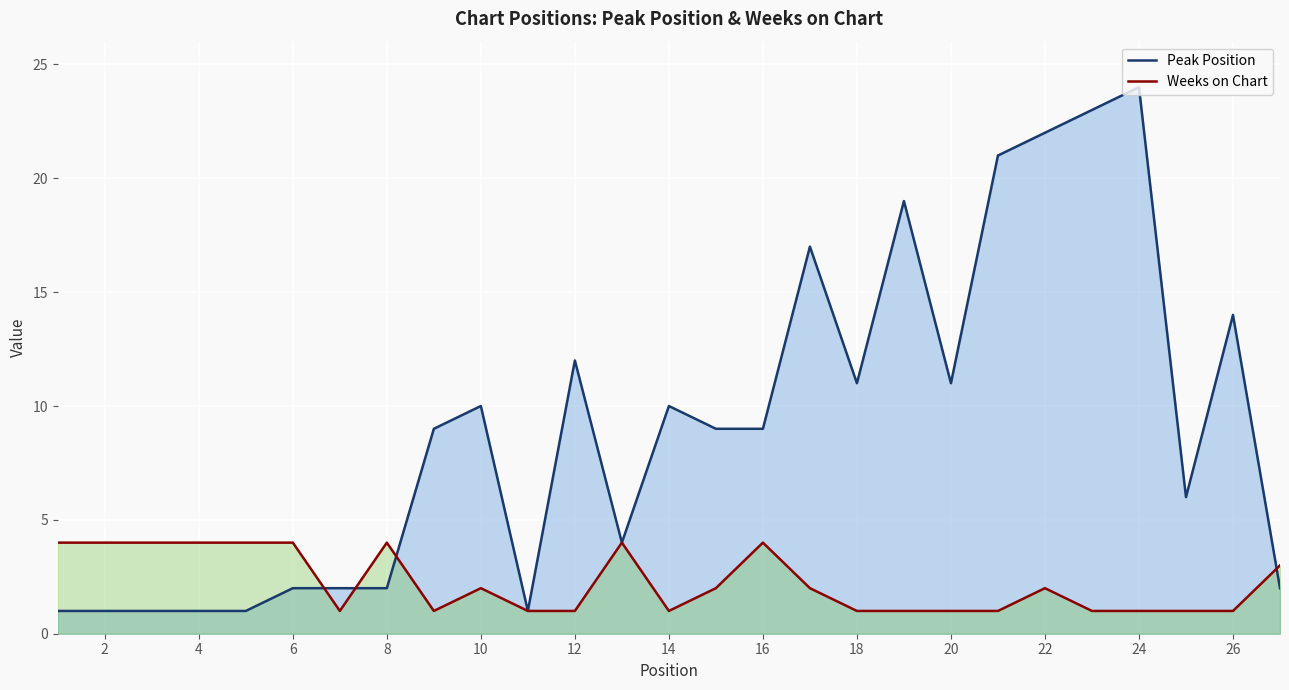

At 20, list the series in order from smallest to largest.

Weeks on Chart, Peak Position